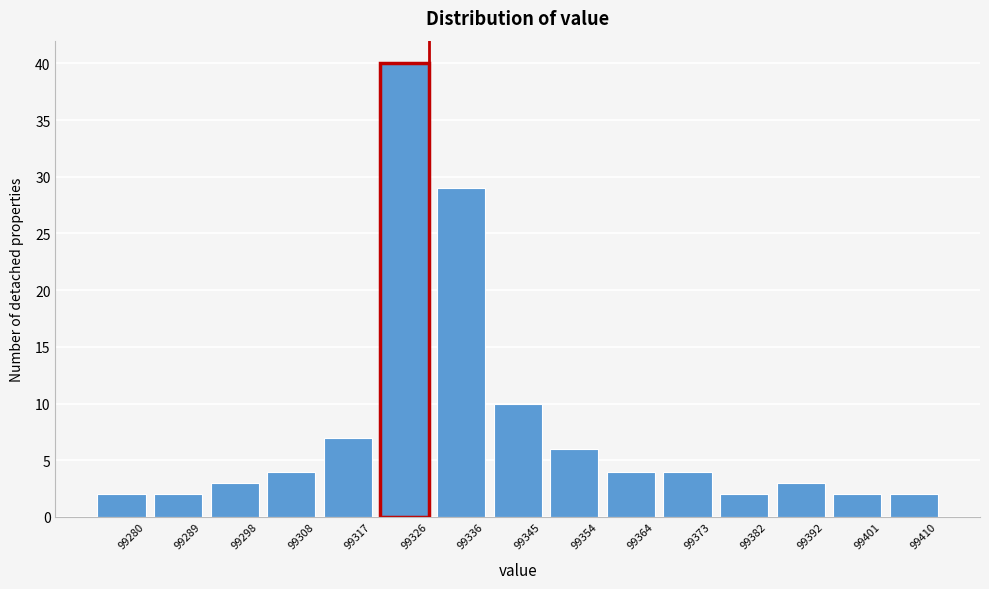

Reading left to right, extract all data points from this chart.

99280=2	99289=2	99298=3	99308=4	99317=7	99326=40	99336=29	99345=10	99354=6	99364=4	99373=4	99382=2	99392=3	99401=2	99410=2